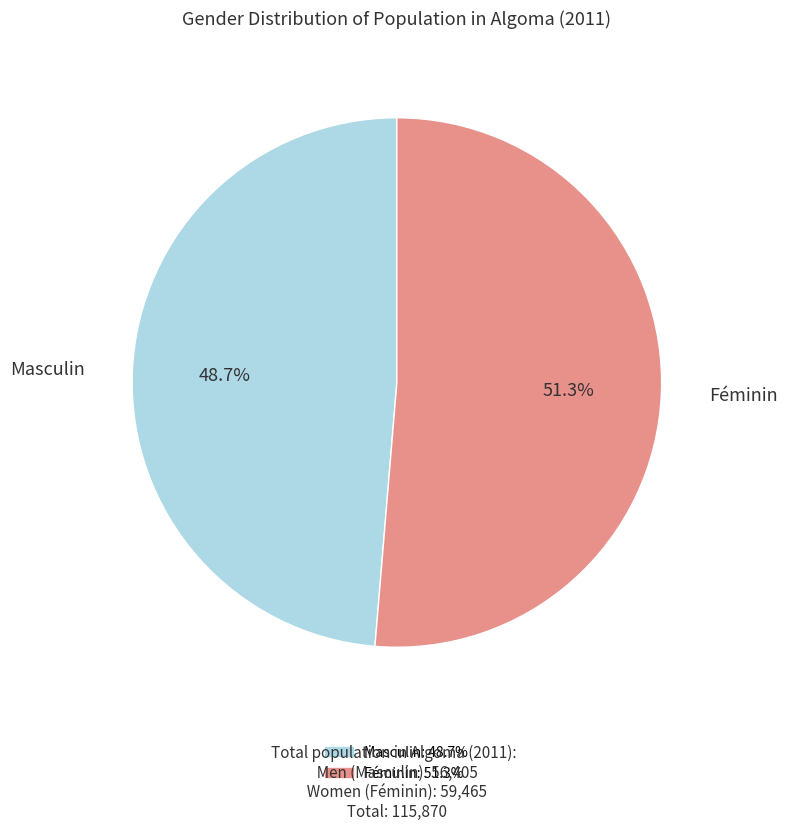

What is the smallest slice in the pie chart?

Masculin